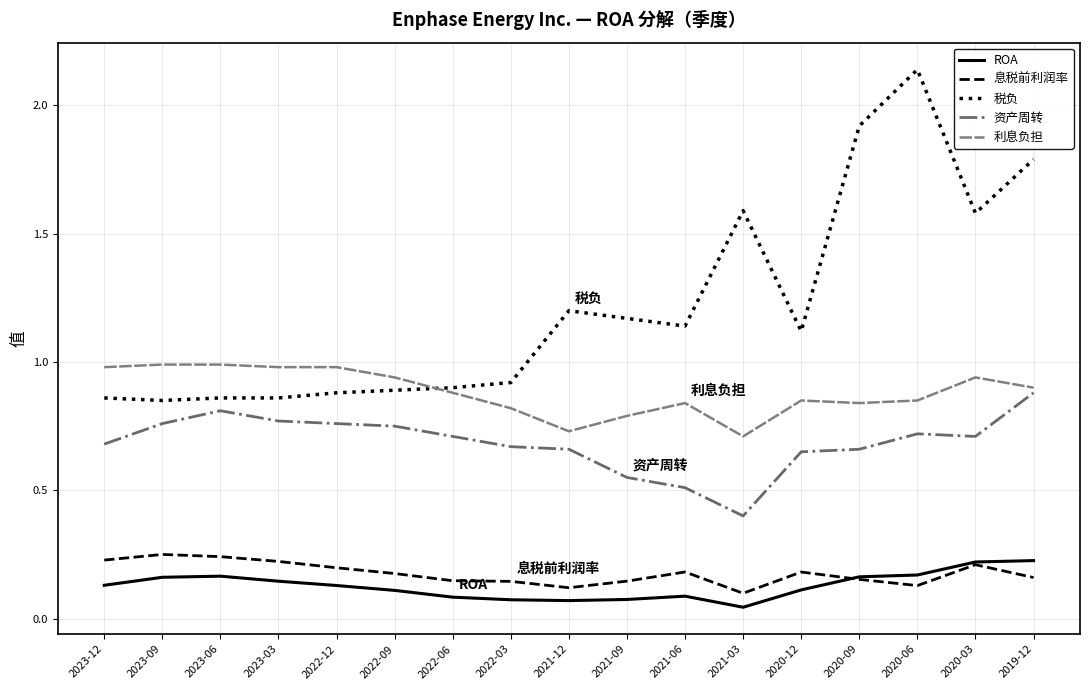

Which series has the largest total across all categories?

税负